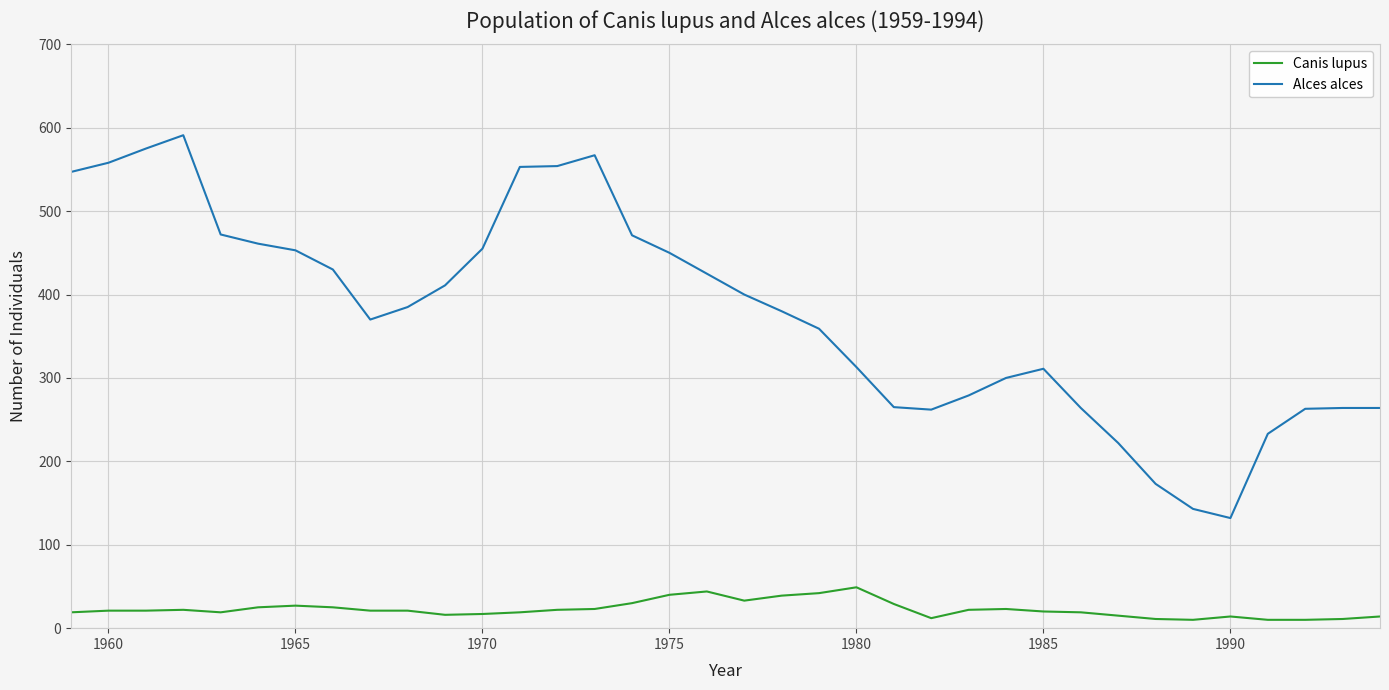

What is the minimum value for Canis lupus?

10